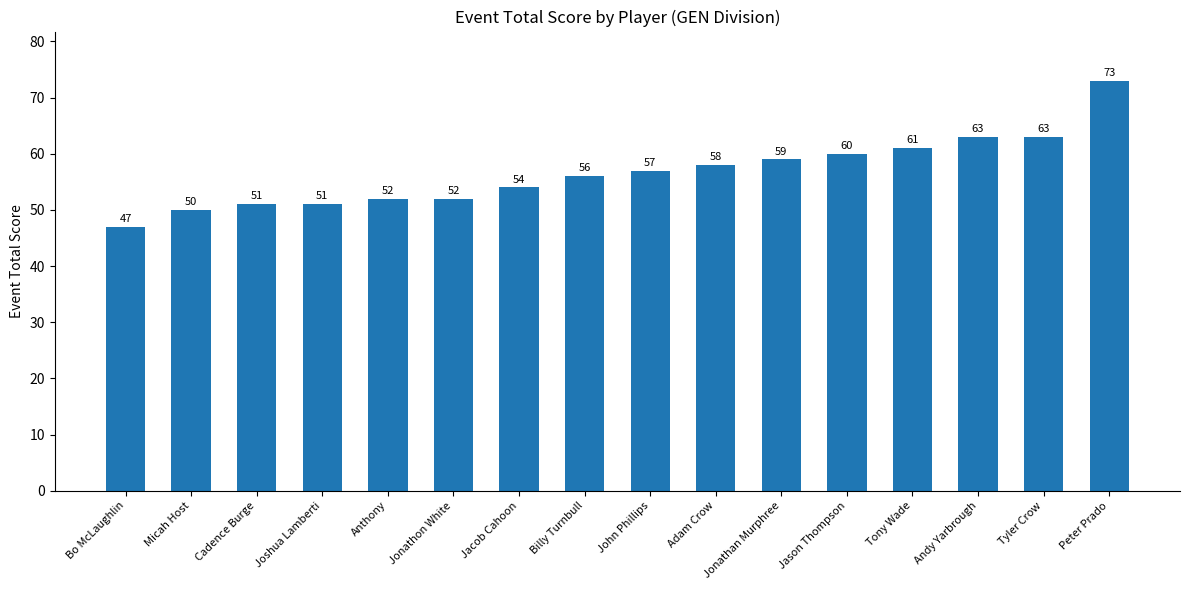

At which category does the chart reach its peak across all series?

Peter Prado